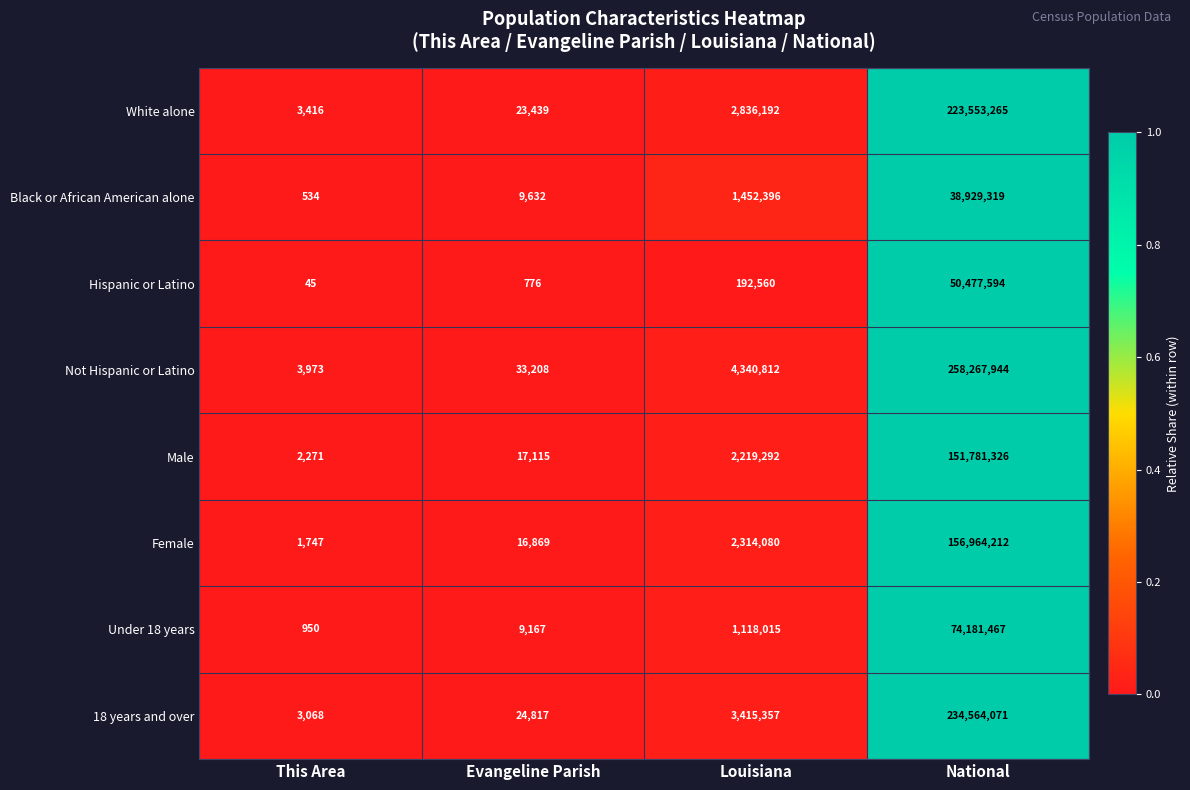

What is the sum of all Black or African American alone values?

40391881